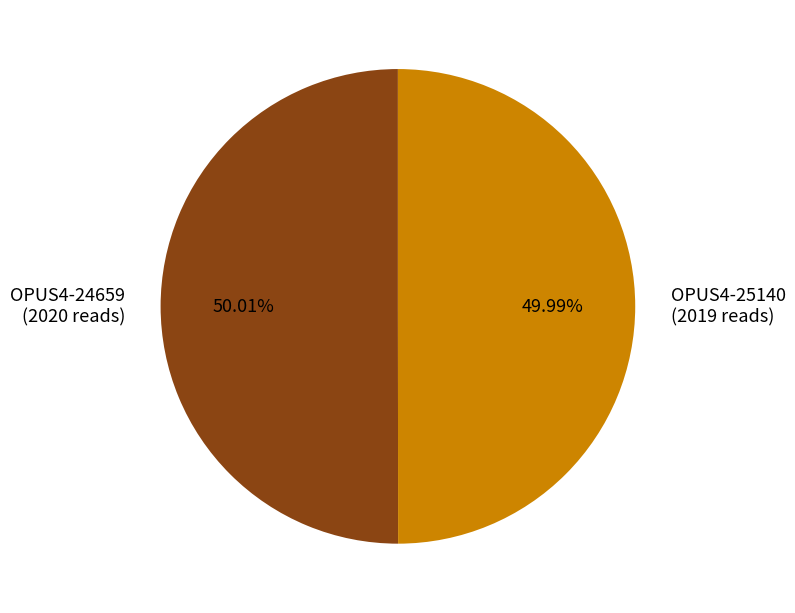

Do OPUS4-24659 and OPUS4-25140 together represent more than half of the pie?

Yes